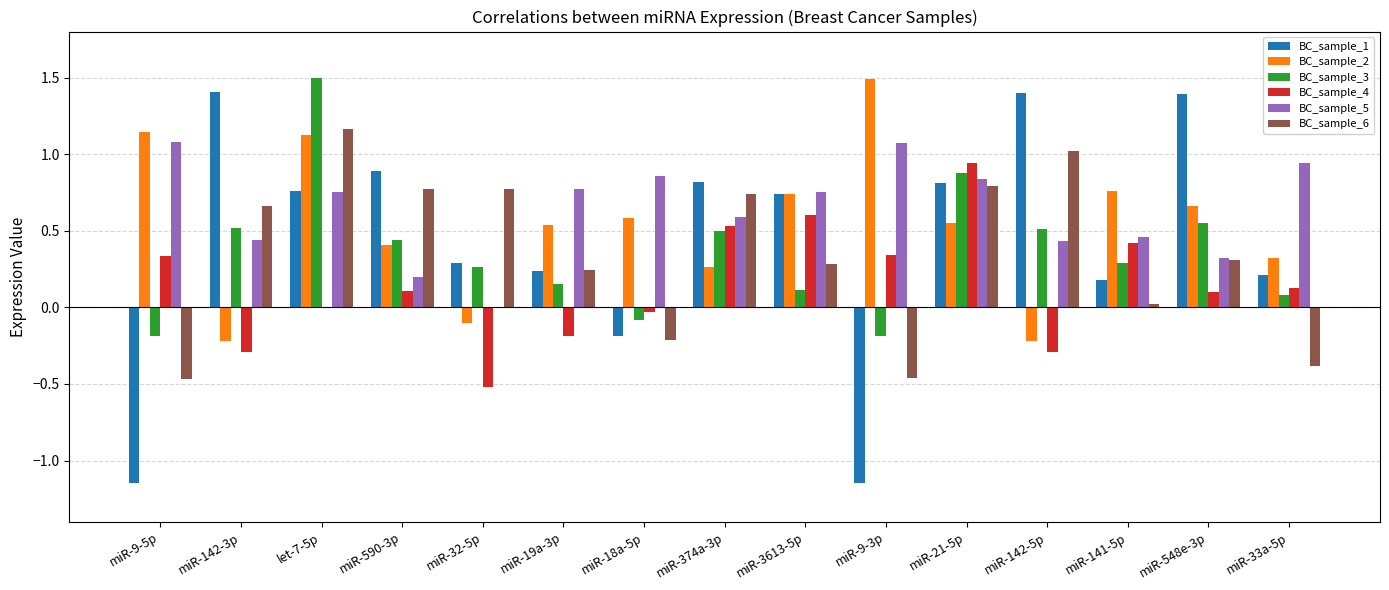

What is the sum of the BC_sample_5 values at miR-9-5p and miR-21-5p?

1.9